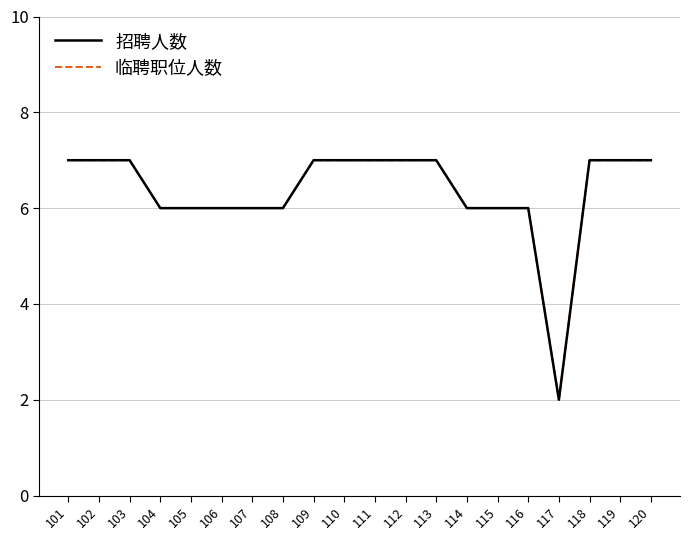

Does the chart have visible grid lines?

Yes